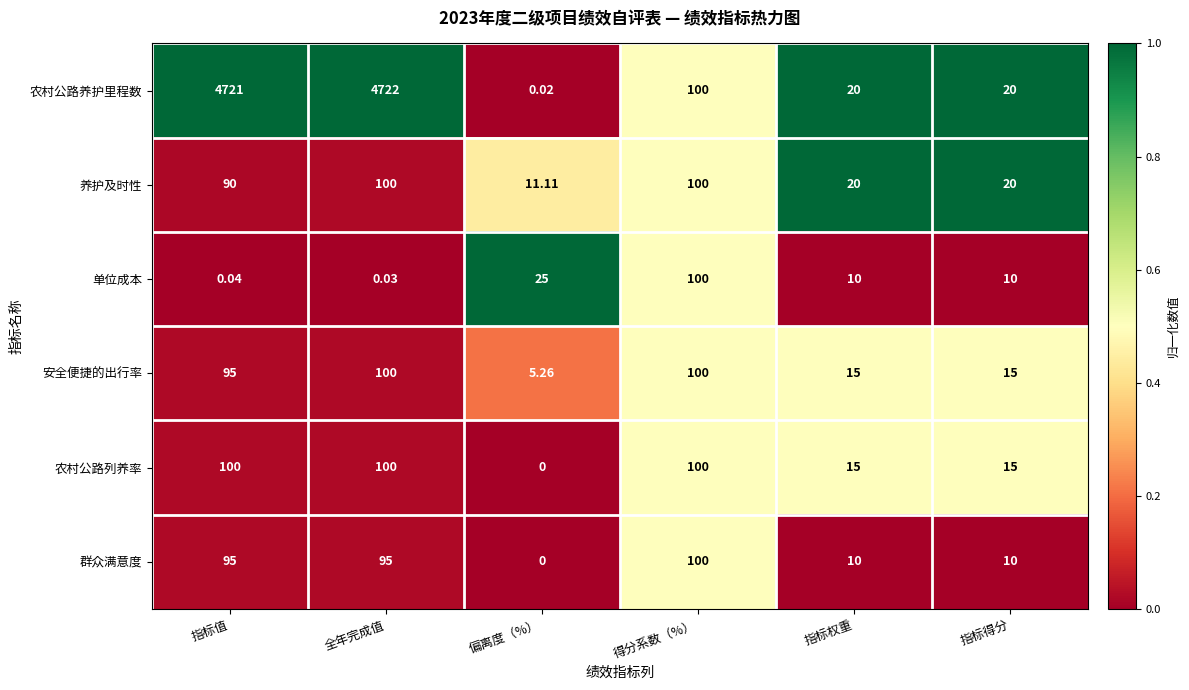

What is the greatest value displayed?

4722.0